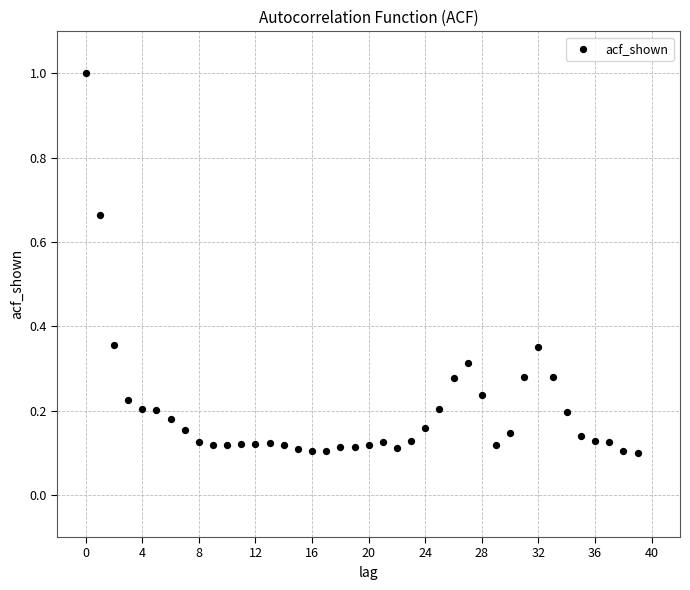

What is the range of Y values (max minus min)?

0.9